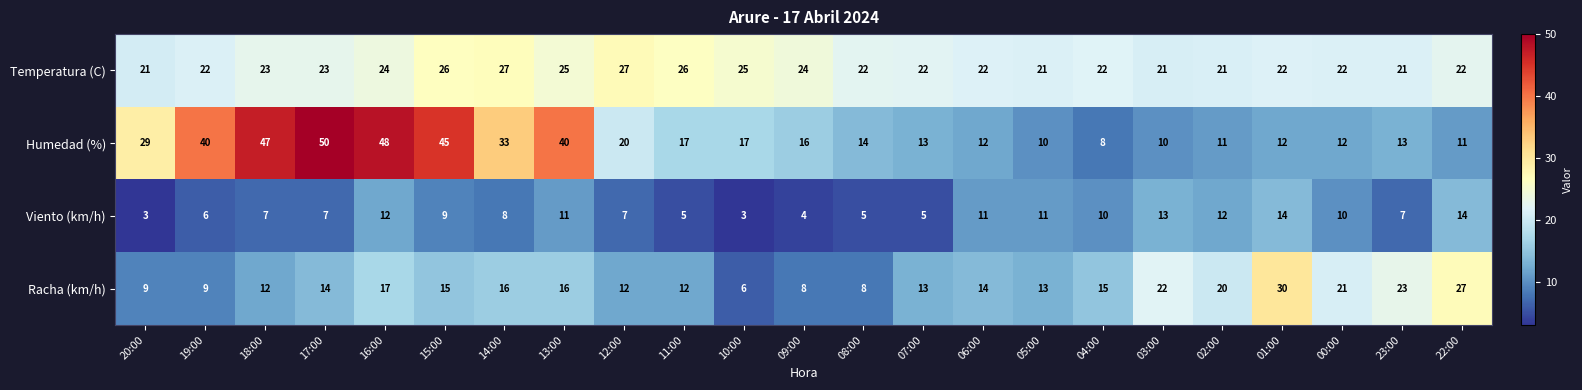

At how many categories does at least one series exceed 14?

23